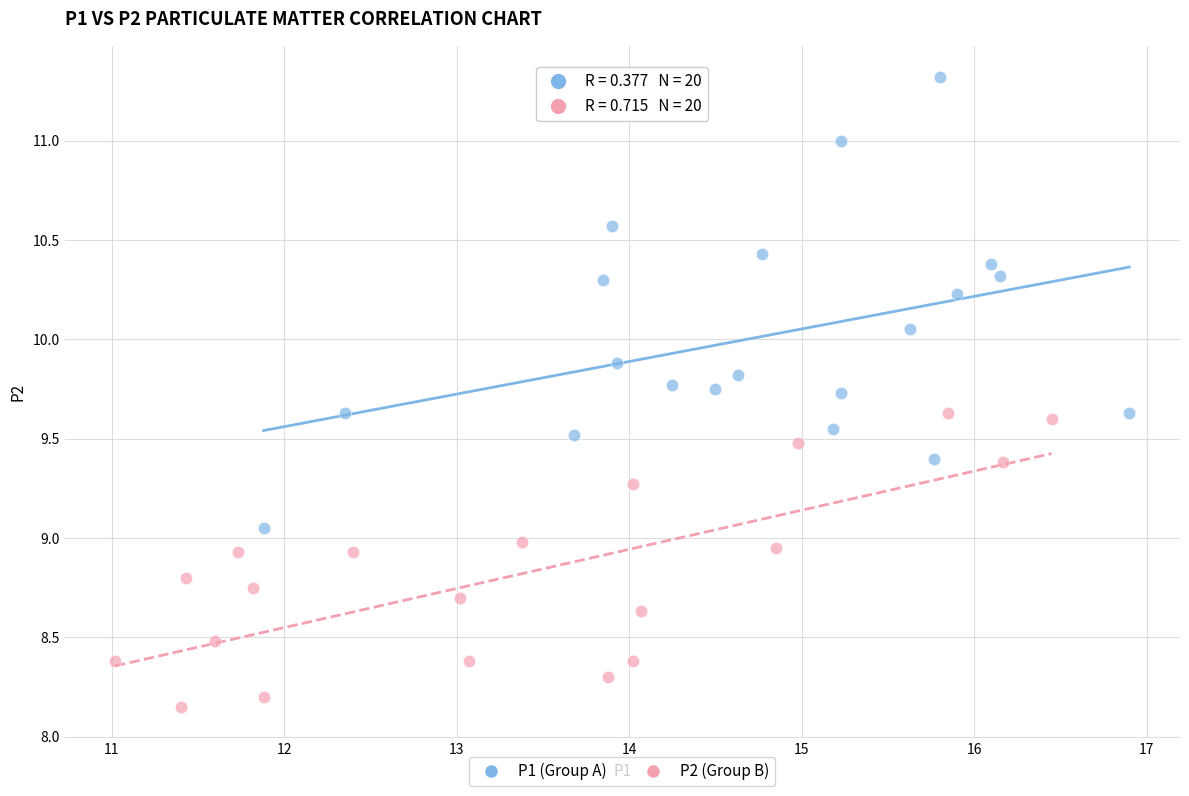

What are all the series names shown in the legend?

P1 (Group A), P2 (Group B)